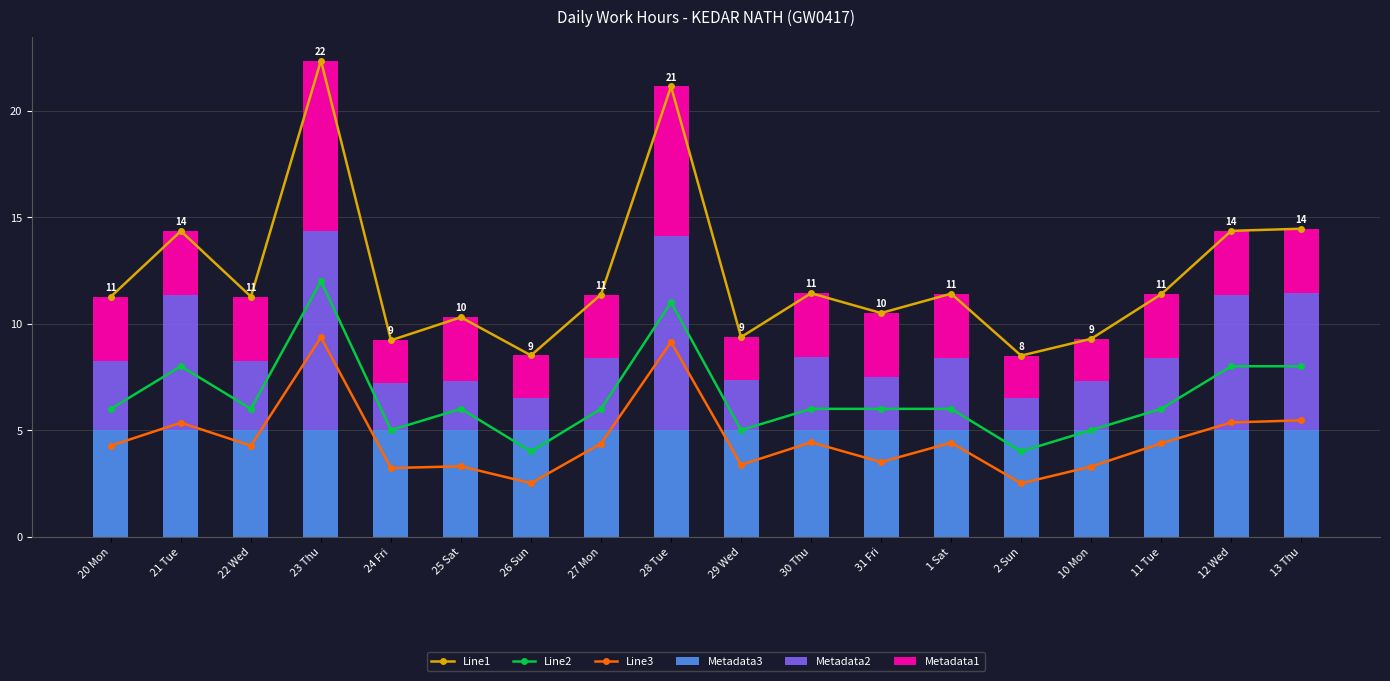

At which category is the sum across all series the highest?

23 Thu